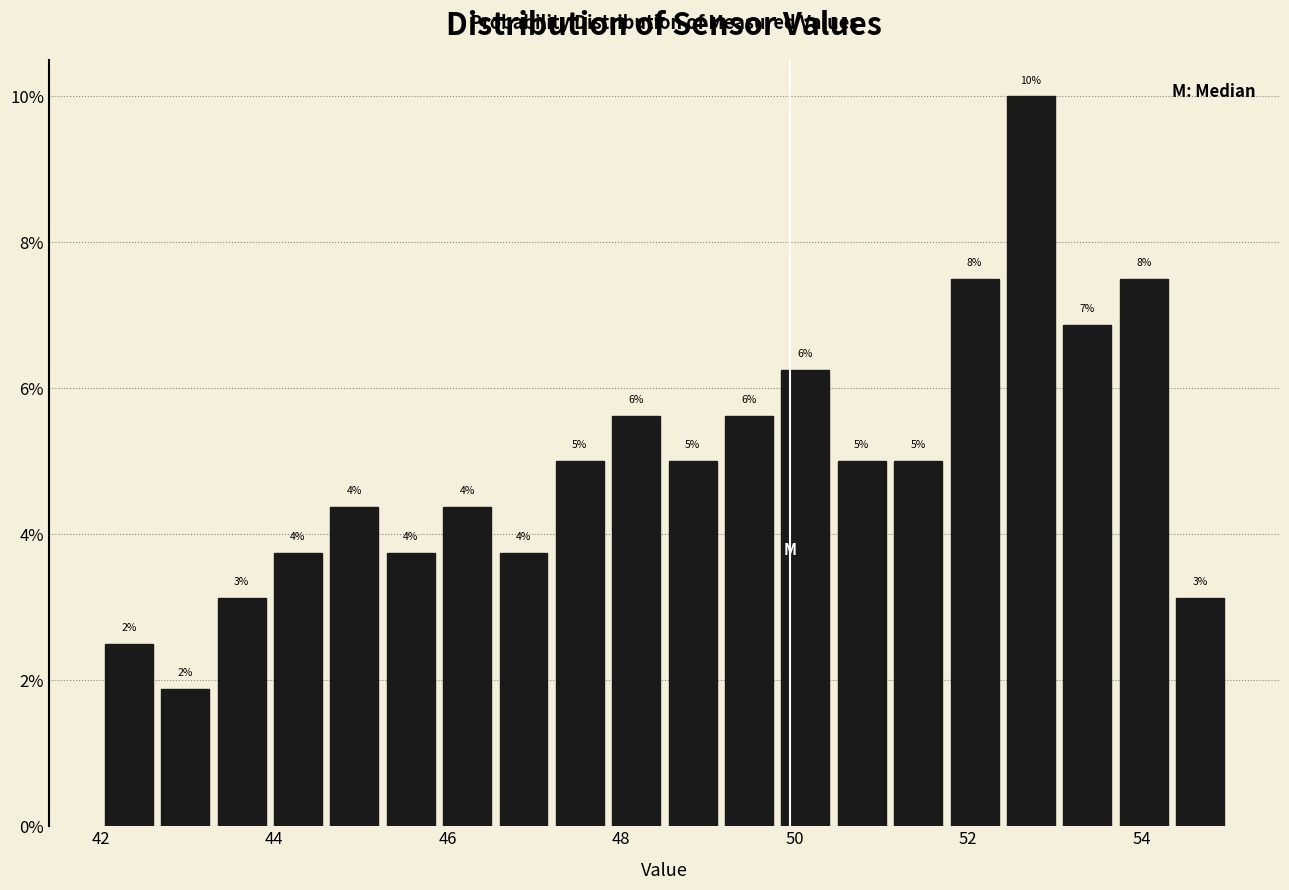

Read against the x-axis, roughly where is the centre of the tallest bar?

52.8